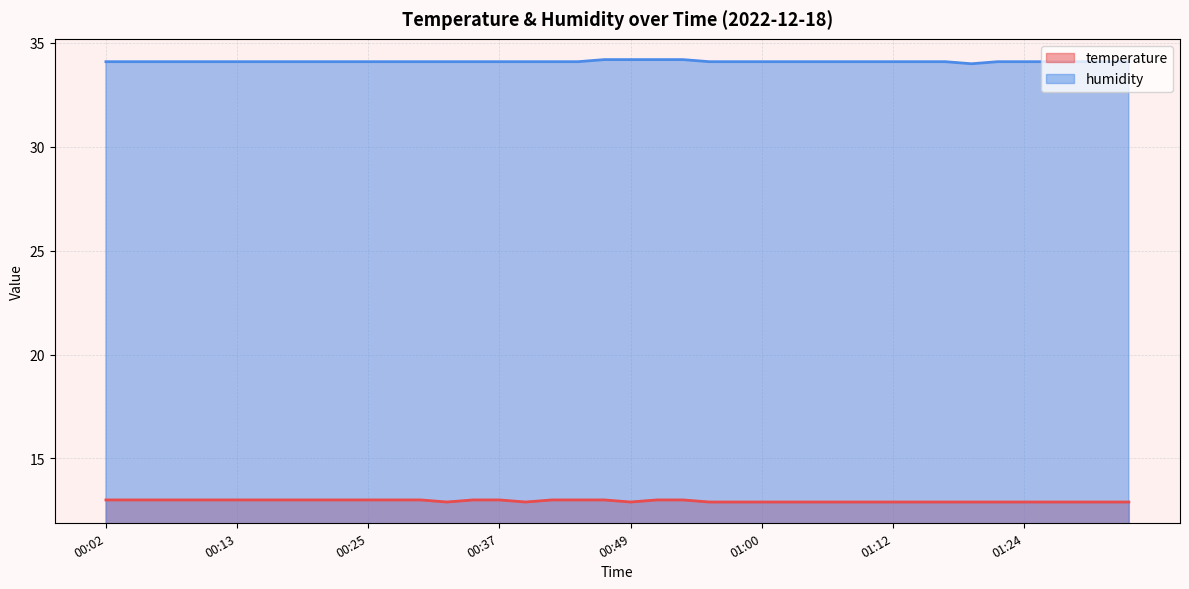

The value of humidity at 00:02 is 22.0. True or false?

False